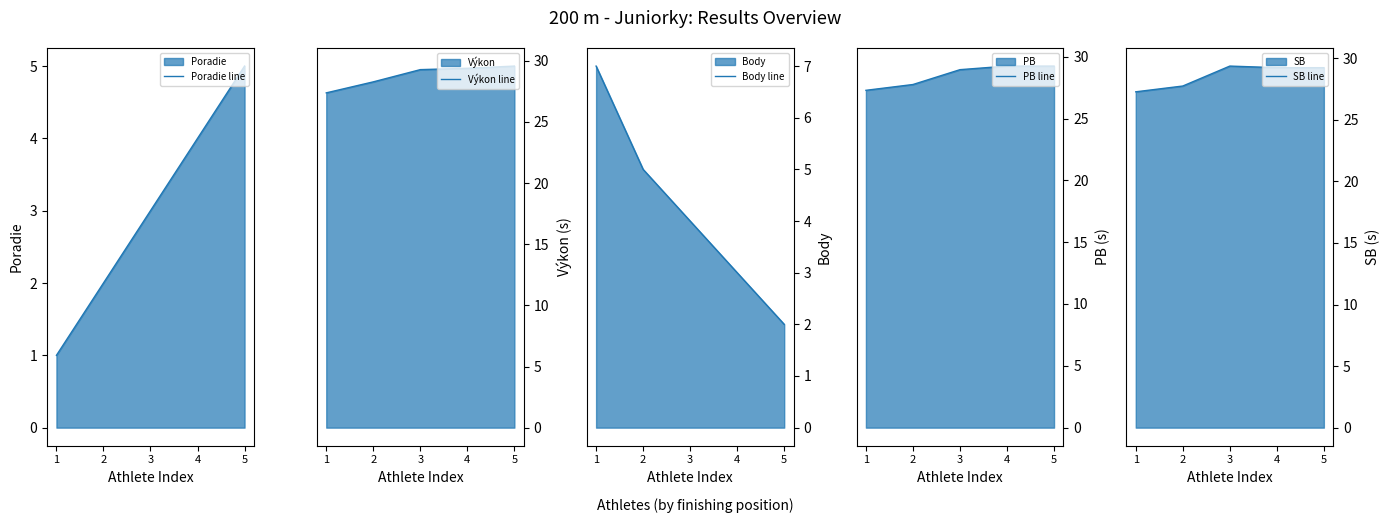

Where is Výkon line nearest to the value 28?

2